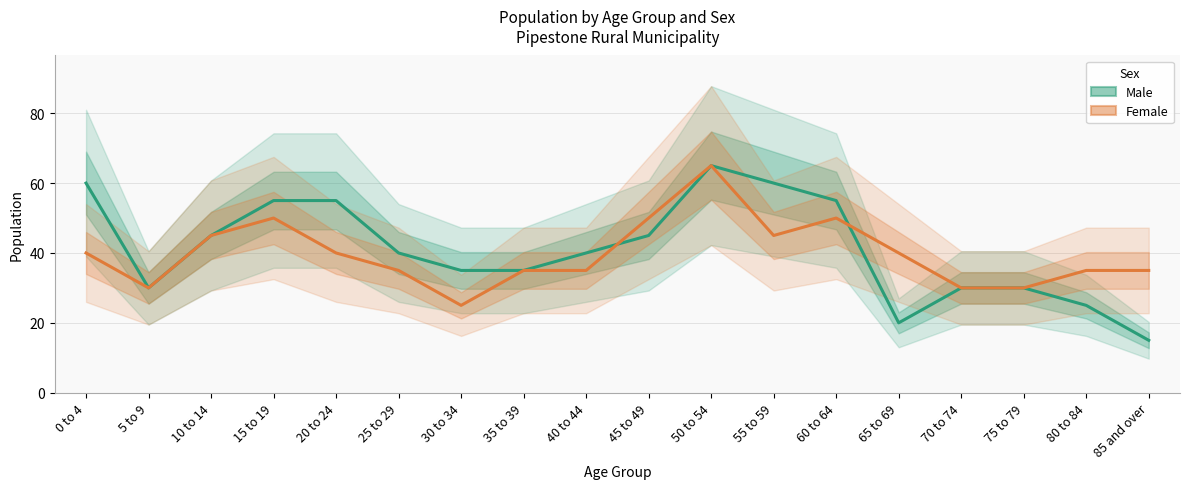

Reading left to right, what are all the values shown in this chart?

Male: 60	30	45	55	55	40	35	35	40	45	65	60	55	20	30	30	25	15
Female: 40	30	45	50	40	35	25	35	35	50	65	45	50	40	30	30	35	35